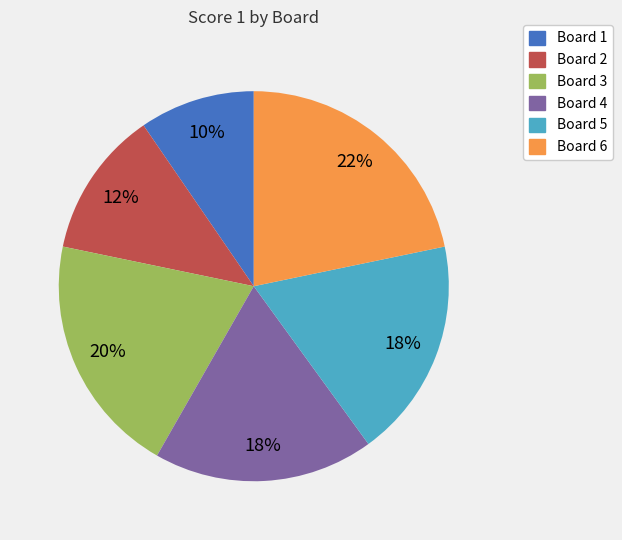

The Board 2 slice represents 12% of the pie. True or false?

True